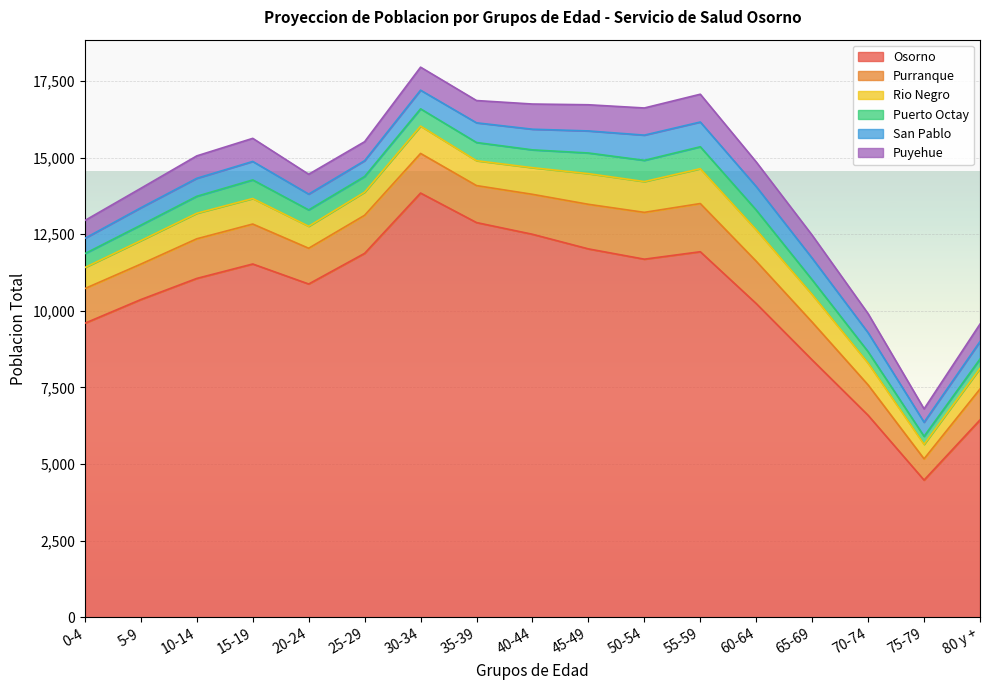

Which series changed the most between 50-54 and 80 y +?

Osorno